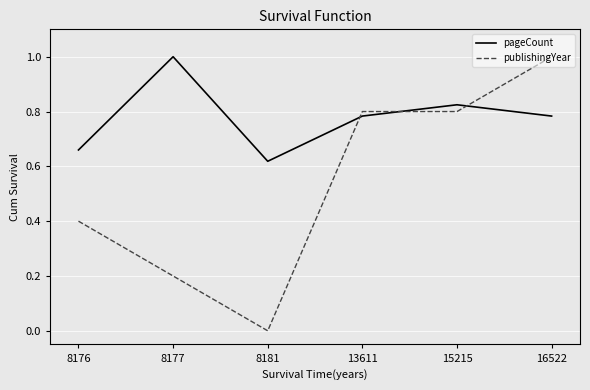

After their last crossing, which series has the higher values: publishingYear or pageCount?

publishingYear